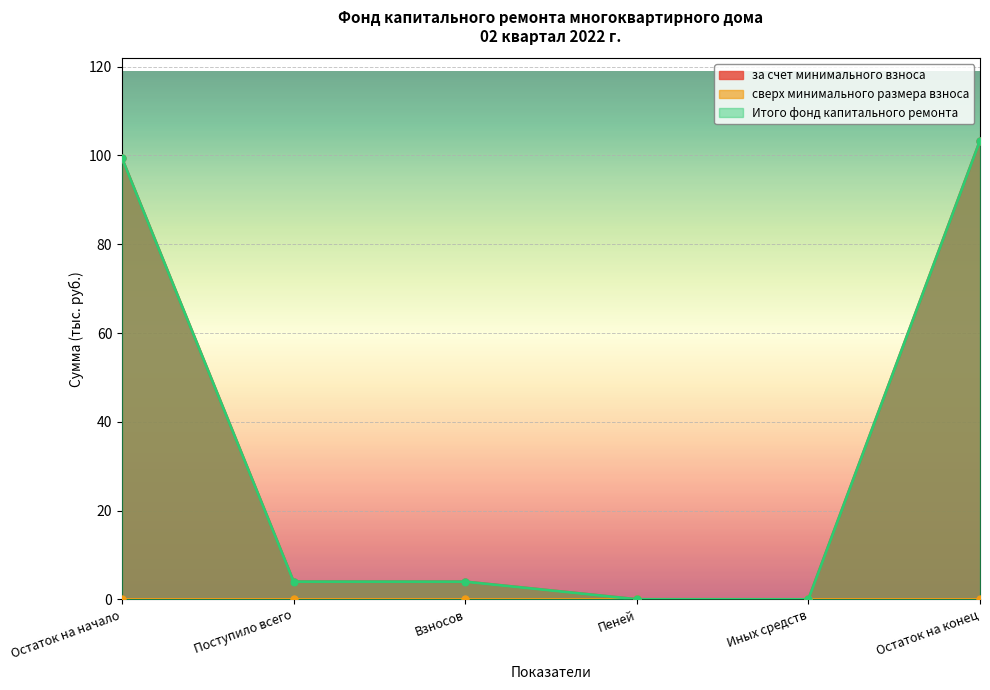

How many interior local valleys does the за счет минимального взноса series have?

1